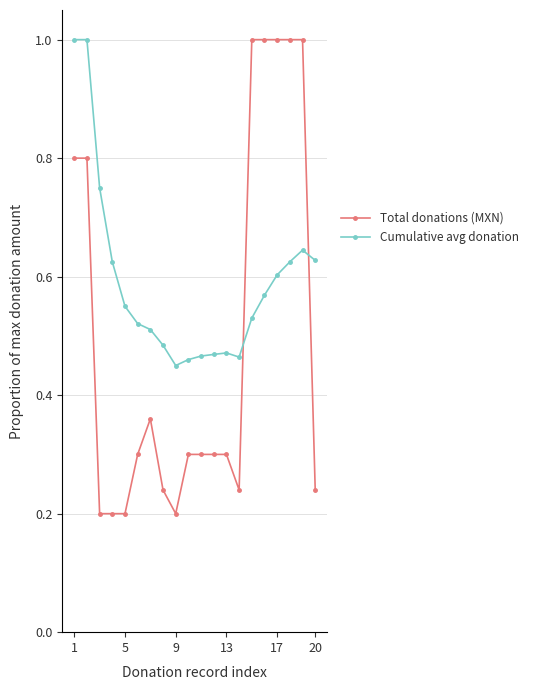

What is the value of the Total donations (MXN) point at the 6th from the left?

0.3